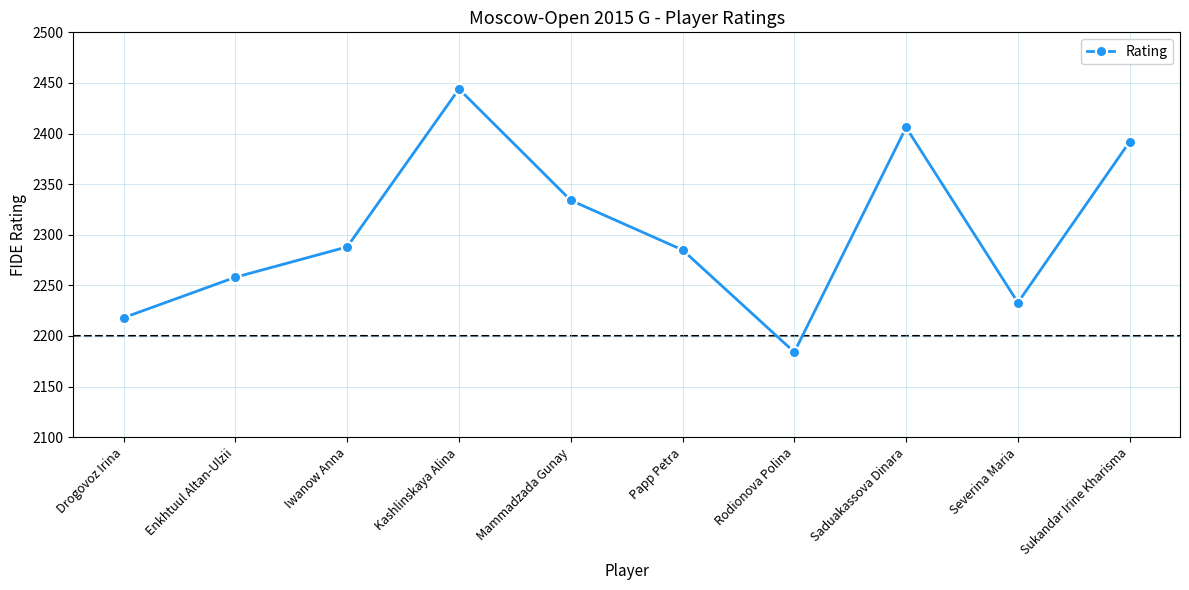

What is the value of the 10th point from the left?

2392